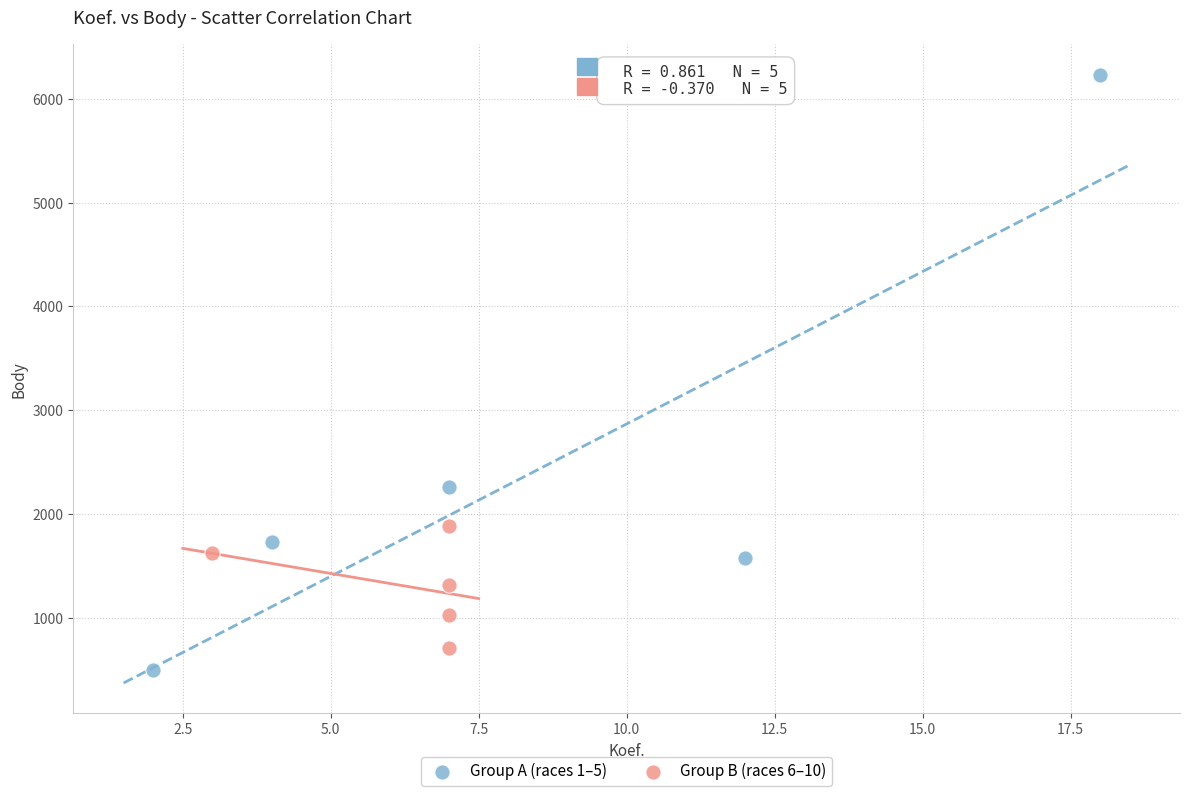

Which series contains the highest Y value?

Group A (races 1–5)